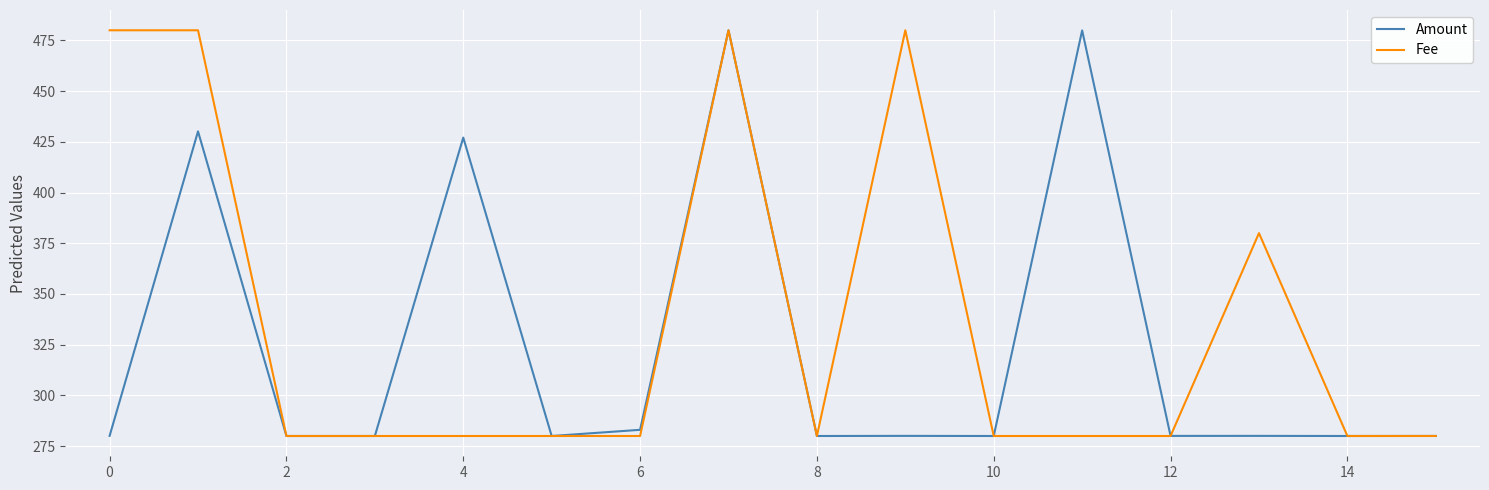

What is the sum of all Amount values?

5180.5